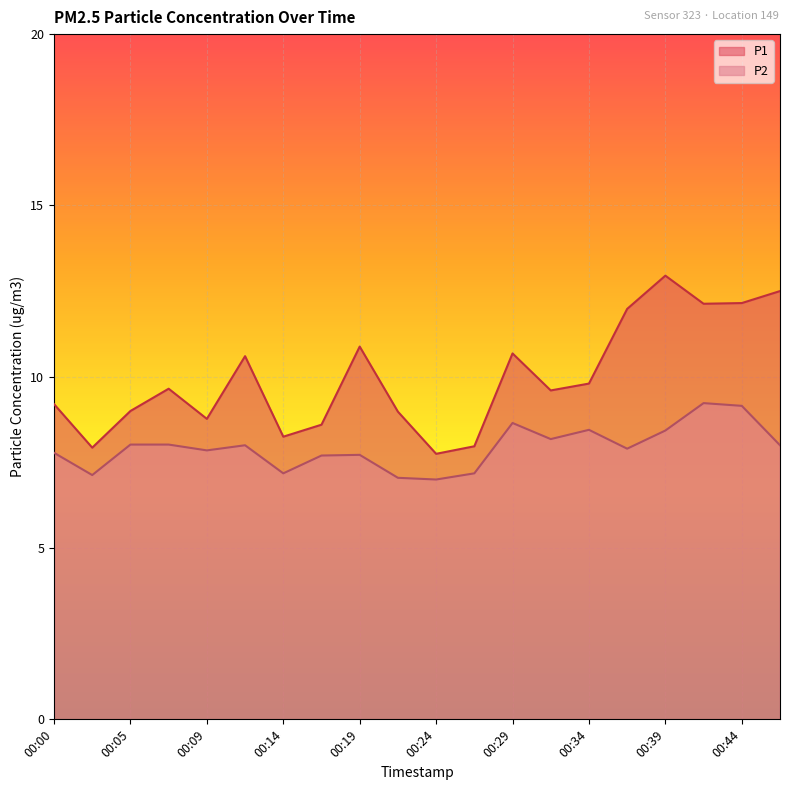

Reading left to right, what are all the values shown in this chart?

P1: 00:00=9.2	00:02=7.9	00:05=9.0	00:07=9.7	00:09=8.8	00:12=10.6	00:14=8.2	00:17=8.6	00:19=10.9	00:22=9.0	00:24=7.8	00:27=8.0	00:29=10.7	00:32=9.6	00:34=9.8	00:37=12.0	00:39=12.9	00:42=12.1	00:44=12.2	00:47=12.5
P2: 00:00=7.8	00:02=7.1	00:05=8.0	00:07=8.0	00:09=7.8	00:12=8.0	00:14=7.2	00:17=7.7	00:19=7.7	00:22=7.0	00:24=7.0	00:27=7.2	00:29=8.7	00:32=8.2	00:34=8.4	00:37=7.9	00:39=8.4	00:42=9.2	00:44=9.2	00:47=8.0